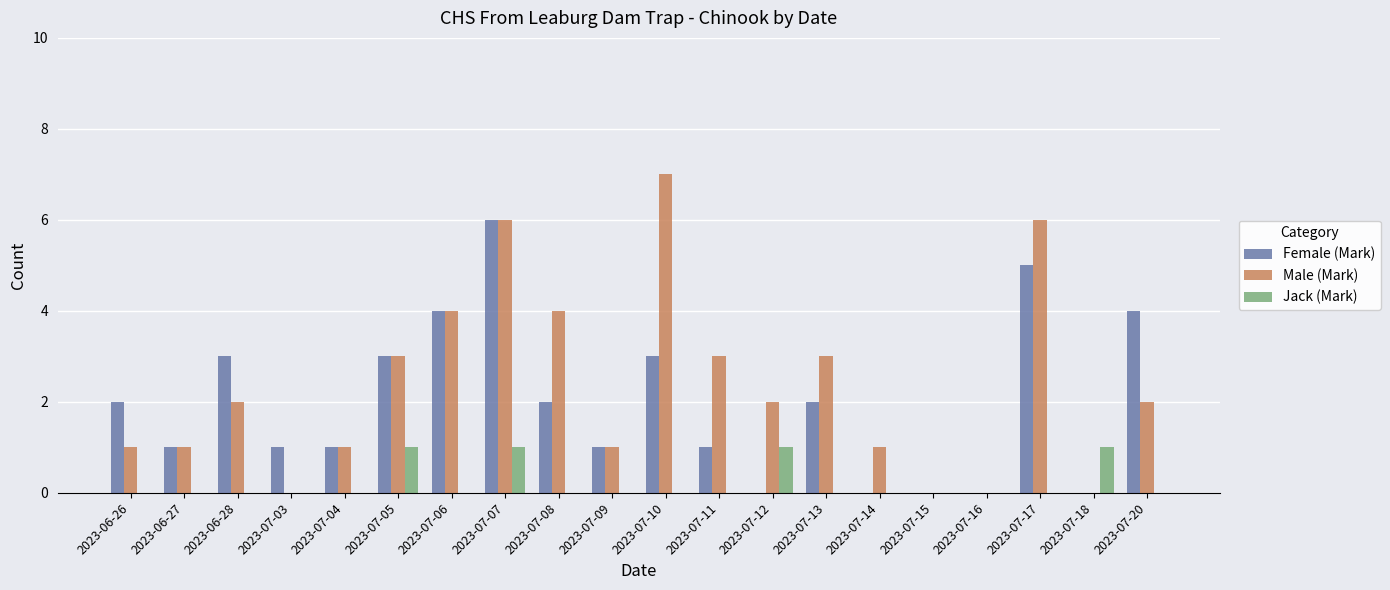

What is the total value across all series at 2023-07-09?

2